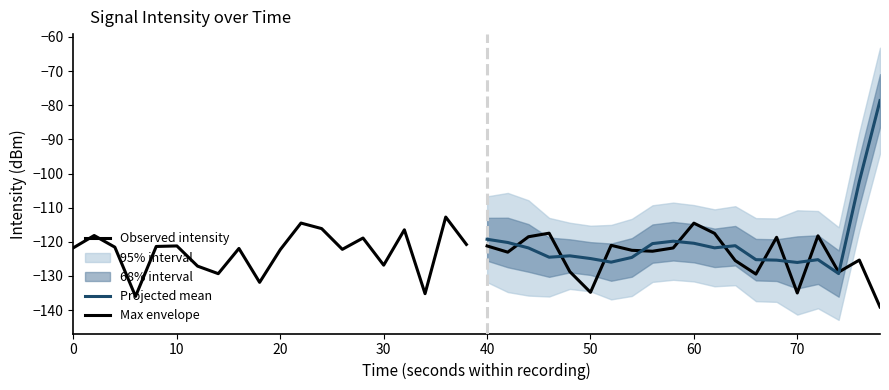

Between 40 and 50, which series saw the biggest shift?

Max envelope